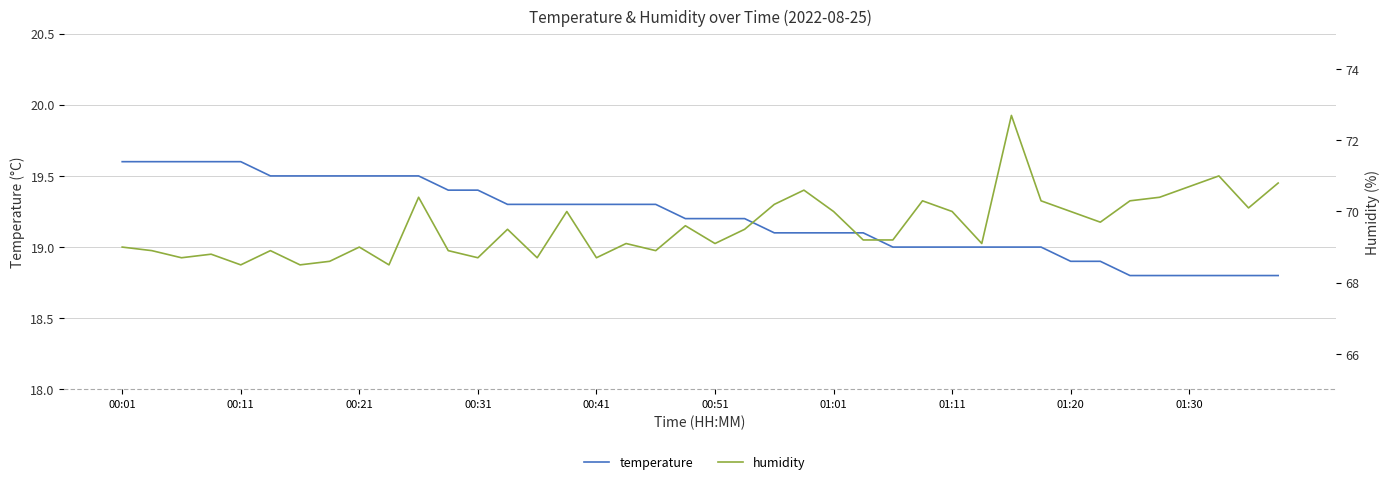

What is the total value across all series at 00:01?

88.6